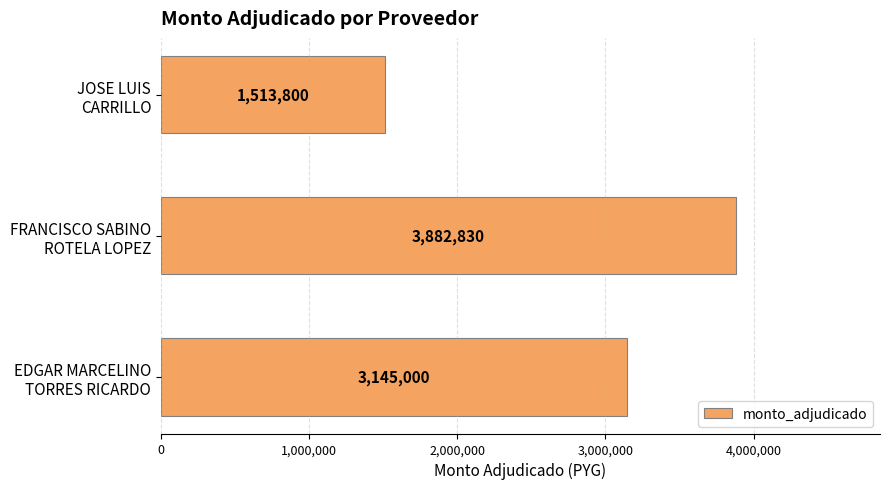

How many data points does each series have?

3